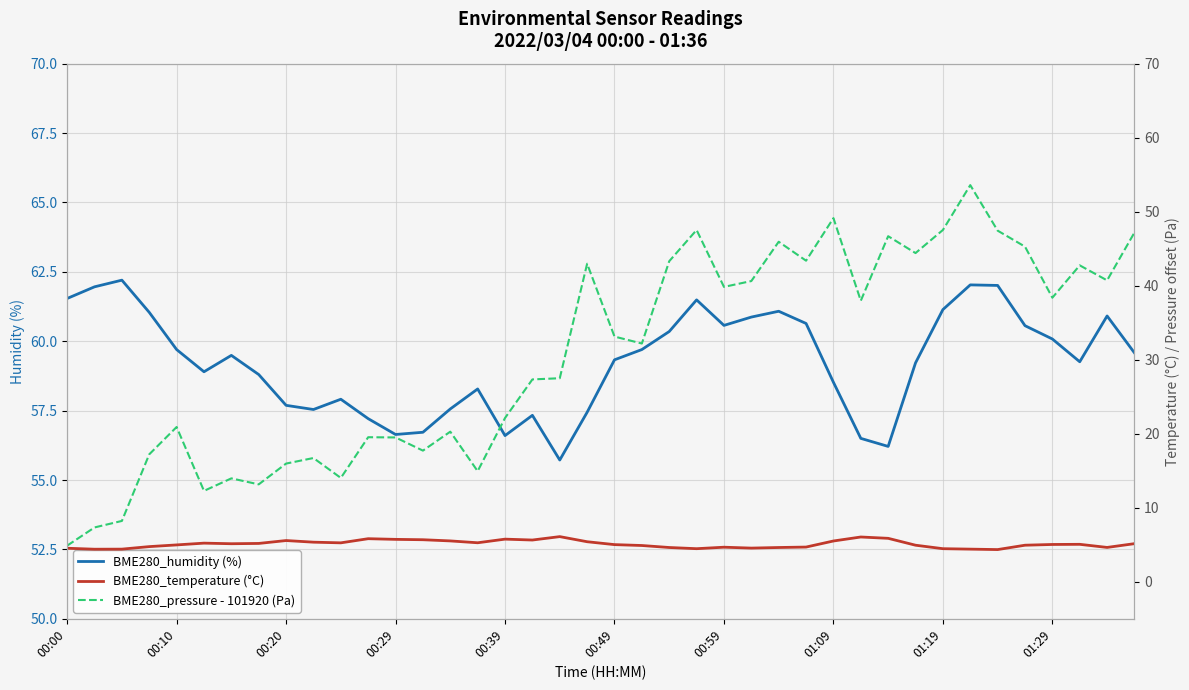

Rank the series by their average value, from lowest to highest.

BME280_temperature (°C), BME280_pressure - 101920 (Pa), BME280_humidity (%)